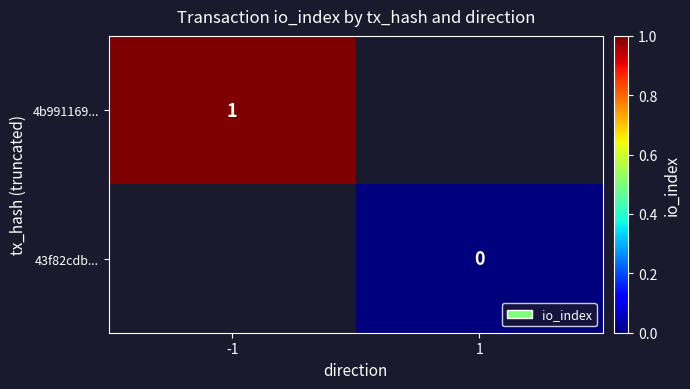

The 4b991169... series shows 1 at -1. True or false?

True